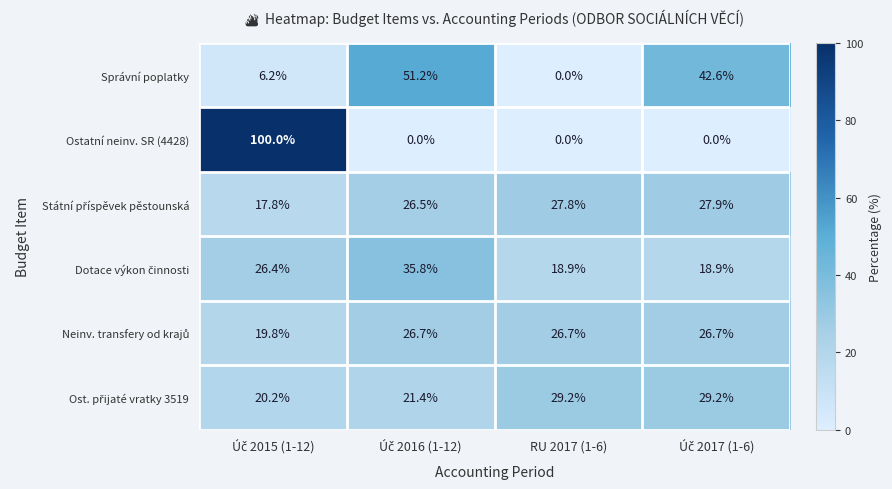

True or false: Ostatní neinv. SR (4428) has a value of 42.9 at RU 2017 (1-6).

False